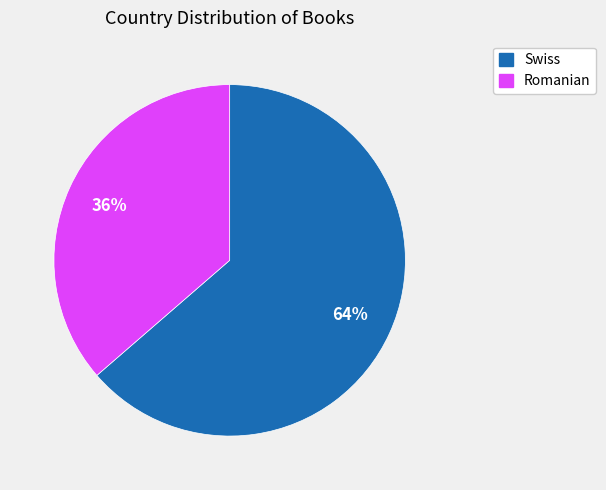

How many segments does this pie chart have?

2